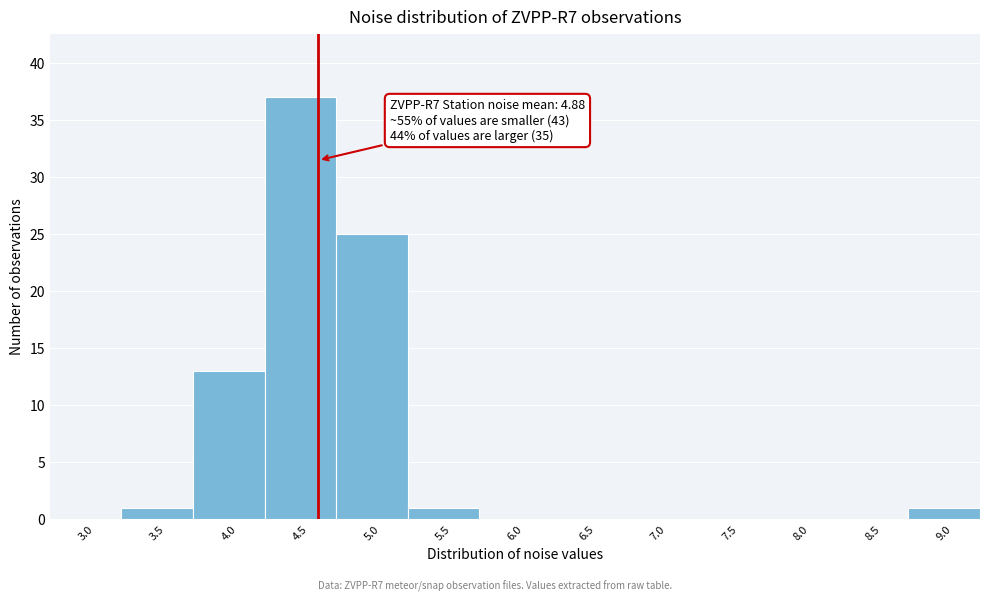

Reading left to right, list all the values displayed in this chart.

3.0=0	3.5=1	4.0=13	4.5=37	5.0=25	5.5=1	6.0=0	6.5=0	7.0=0	7.5=0	8.0=0	8.5=0	9.0=1